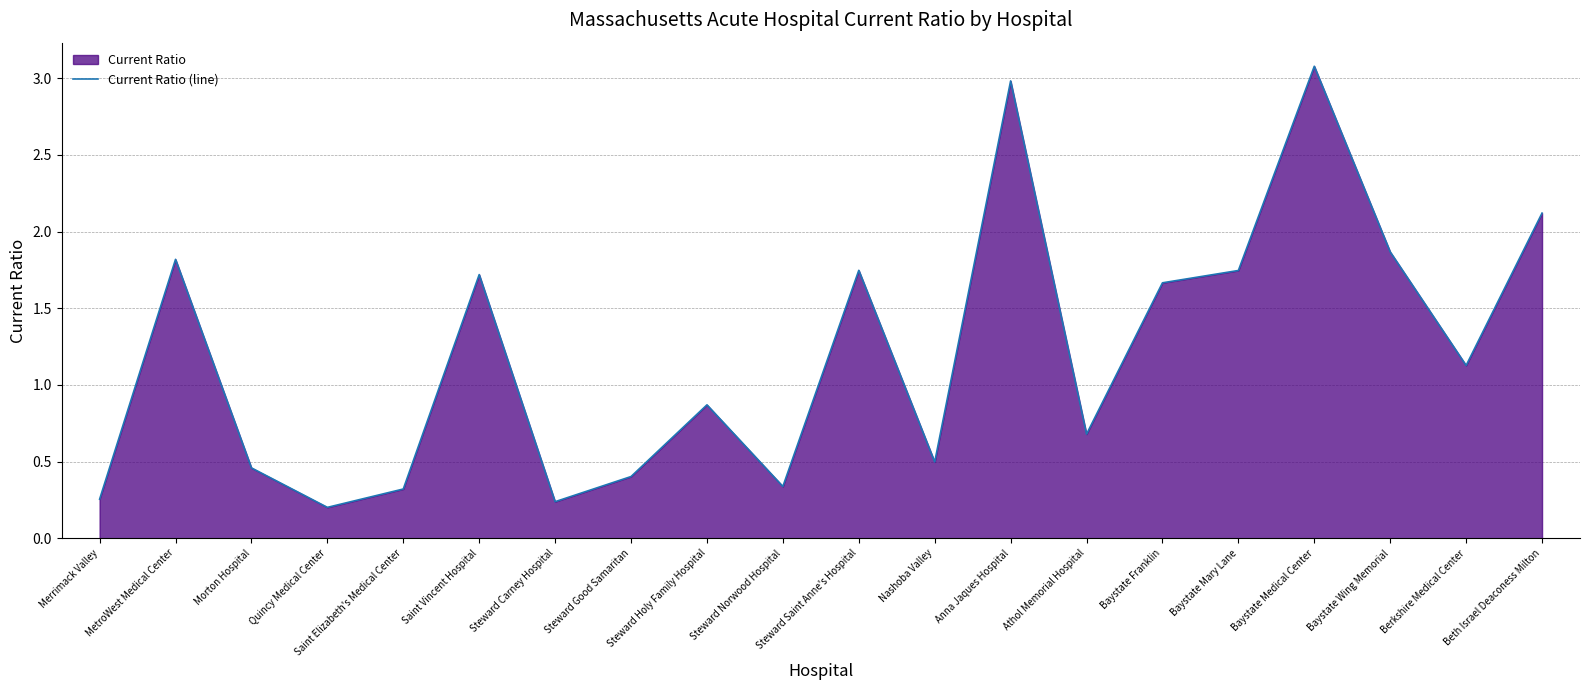

Rank the categories by value from highest to lowest.

Baystate Medical Center, Anna Jaques Hospital, Beth Israel Deaconess Milton, Baystate Wing Memorial, MetroWest Medical Center, Steward Saint Anne's Hospital, Baystate Mary Lane, Saint Vincent Hospital, Baystate Franklin, Berkshire Medical Center, Steward Holy Family Hospital, Athol Memorial Hospital, Nashoba Valley, Morton Hospital, Steward Good Samaritan, Steward Norwood Hospital, Saint Elizabeth's Medical Center, Merrimack Valley, Steward Carney Hospital, Quincy Medical Center